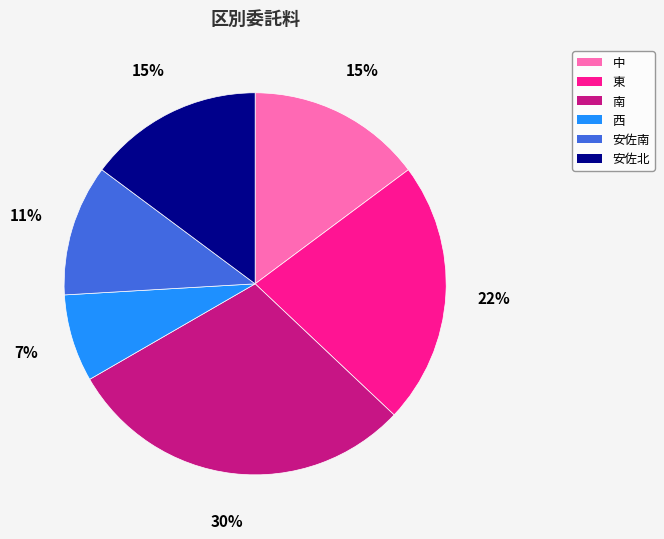

Which has a higher value, 安佐北 or 西?

安佐北